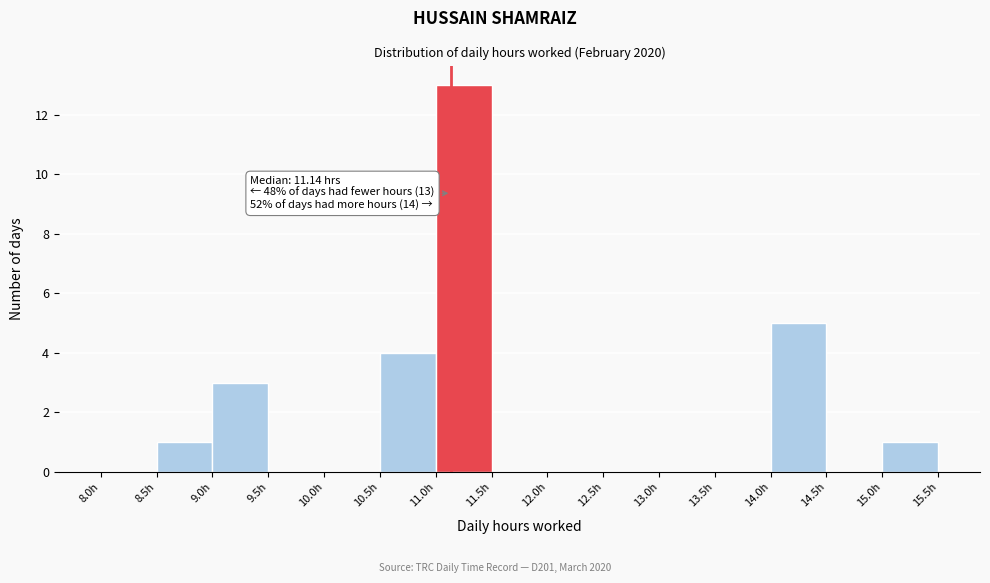

Which range on the x-axis has the tallest bar?

11.0 to 11.5